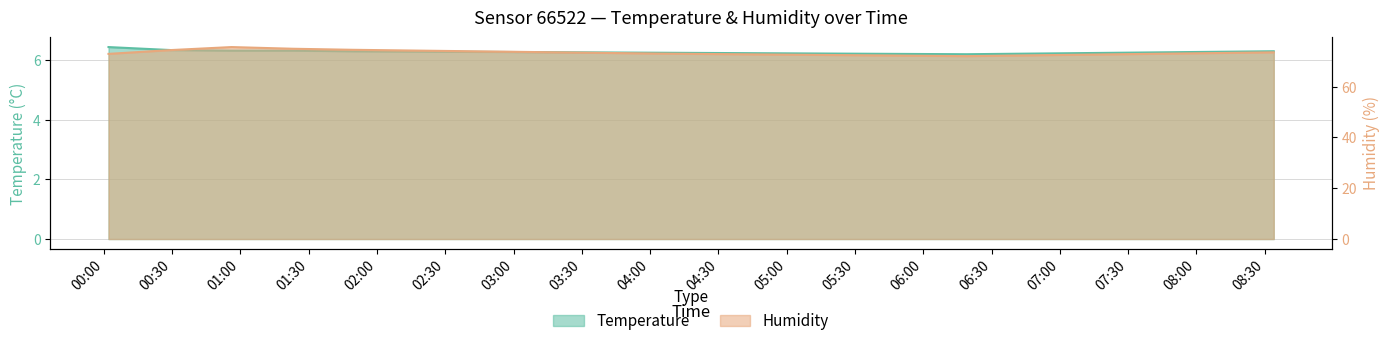

Reading left to right, list all the values displayed in this chart.

Temperature: 00:02=6.4	00:29=6.3	00:56=6.3	01:22=6.3	01:49=6.3	02:16=6.3	02:43=6.3	03:10=6.3	03:37=6.3	04:04=6.2	04:31=6.2	04:58=6.2	05:25=6.2	05:52=6.2	06:19=6.2	06:46=6.2	07:13=6.2	07:40=6.3	08:07=6.3	08:34=6.3
Humidity: 00:02=72.9	00:29=74.4	00:56=75.6	01:22=74.9	01:49=74.5	02:16=74.2	02:43=73.9	03:10=73.6	03:37=73.3	04:04=73.0	04:31=72.8	04:58=72.6	05:25=72.4	05:52=72.2	06:19=72.0	06:46=72.3	07:13=72.6	07:40=72.9	08:07=73.2	08:34=73.5